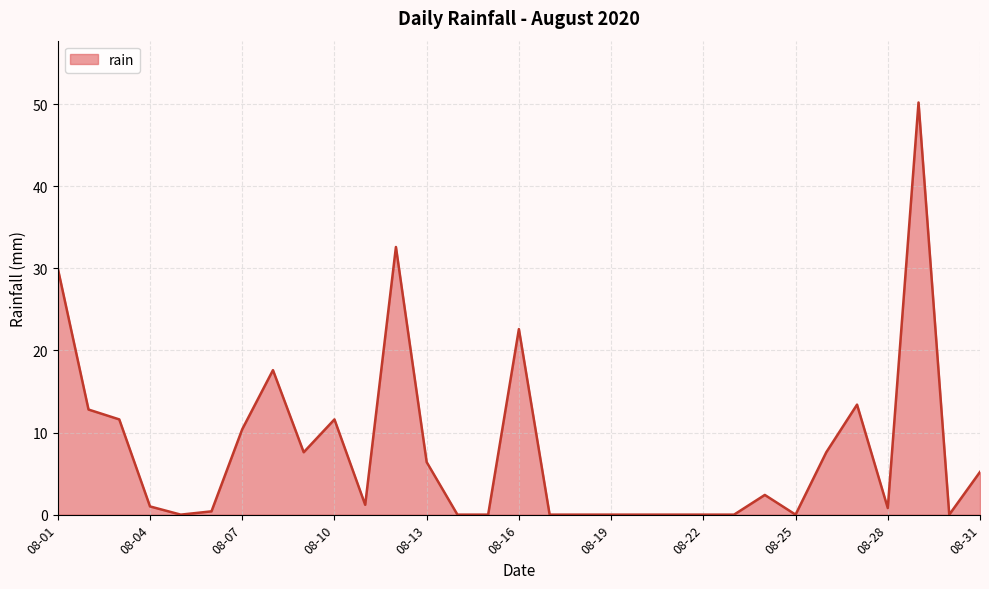

What is the maximum value shown in the chart?

50.2